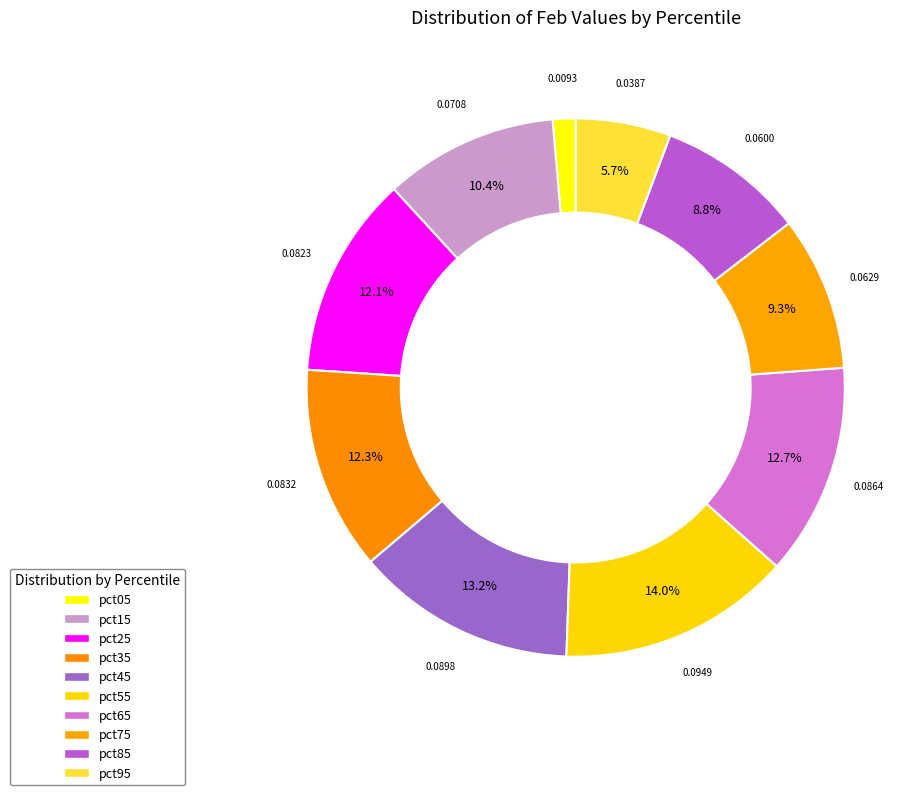

Count the number of slices in the pie.

10